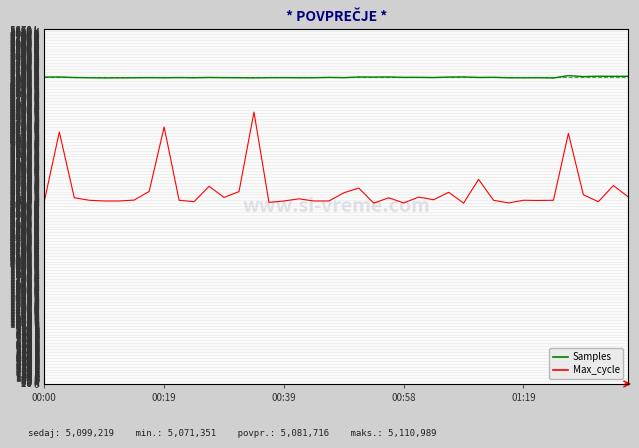

True or false: Max_cycle and Samples intersect in this chart.

False